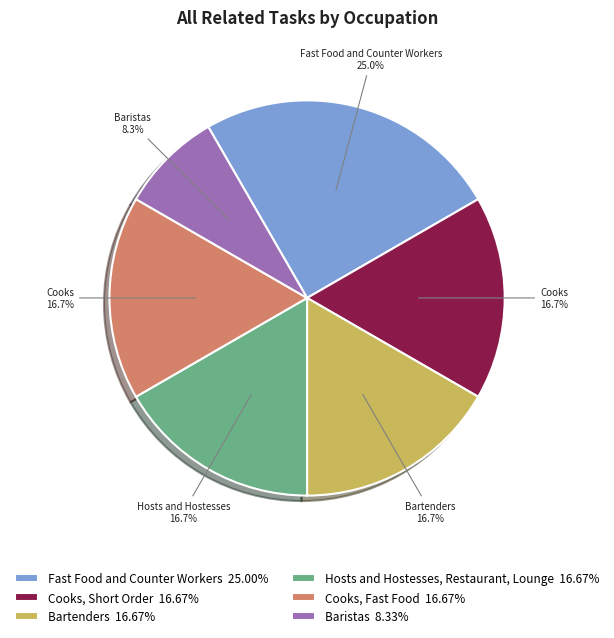

Does any single category account for the majority?

No